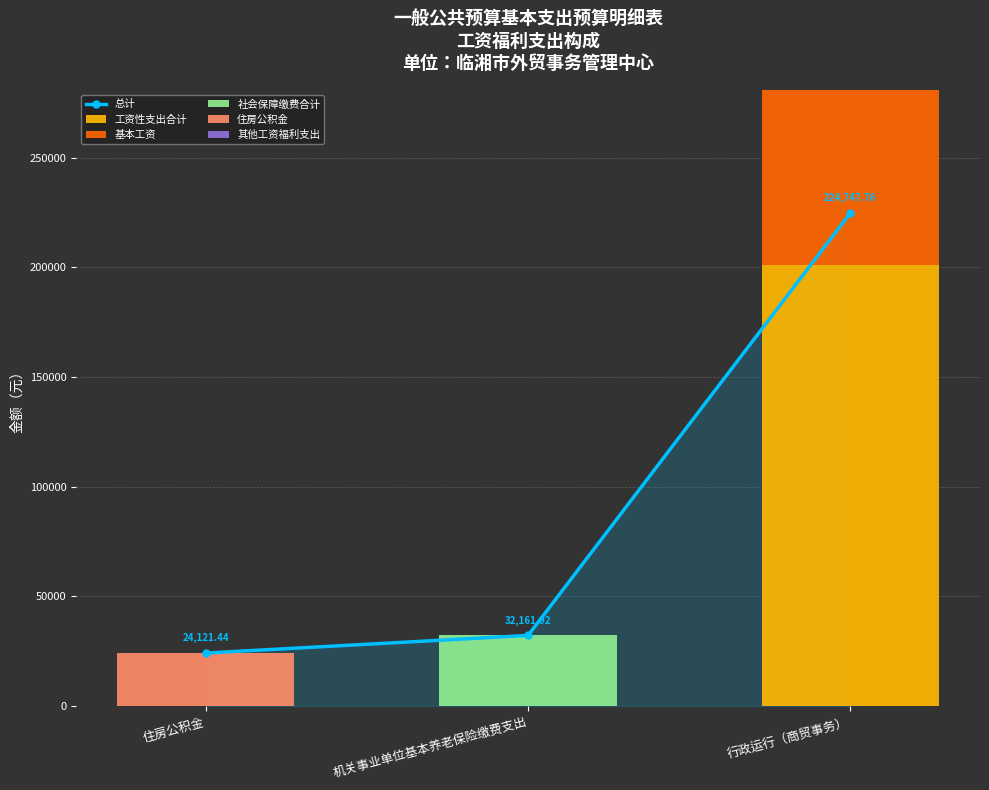

Reading right to left, list all the values displayed in this chart.

总计: 224747.8	32161.9	24121.4
工资性支出合计: 201012.0	0.0	0.0
基本工资: 126552.0	0.0	0.0
社会保障缴费合计: 16142.6	32161.9	0.0
住房公积金: 0.0	0.0	24121.4
其他工资福利支出: 7593.1	0.0	0.0